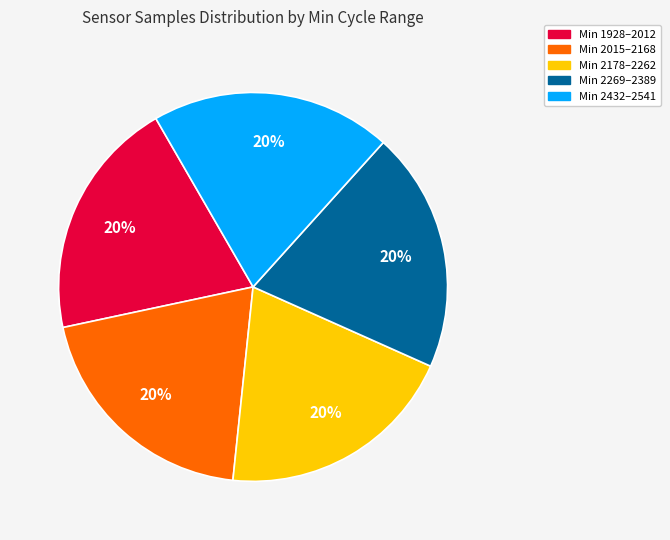

Combined, do Min 1928–2012 and Min 2178–2262 account for over 50%?

No